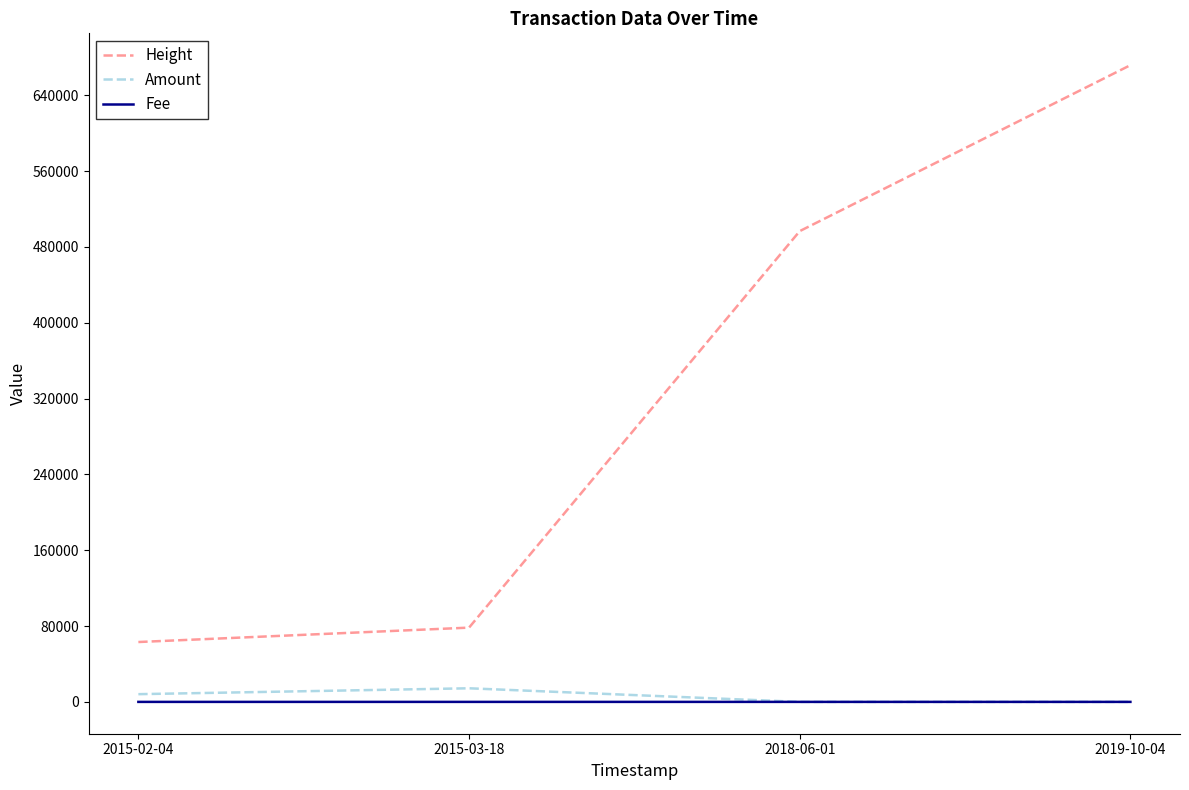

The value of Height at 2018-06-01 is 237451.7. True or false?

False